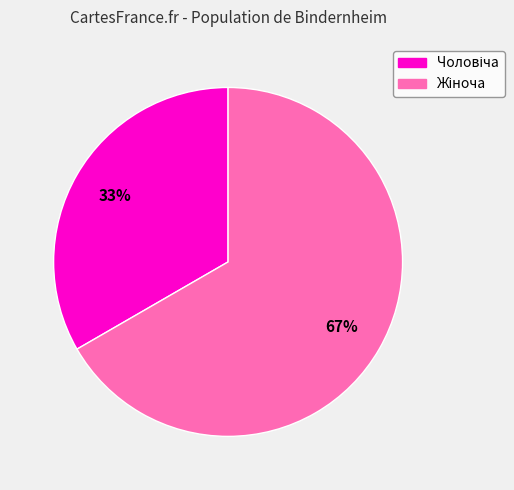

How many segments does this pie chart have?

2